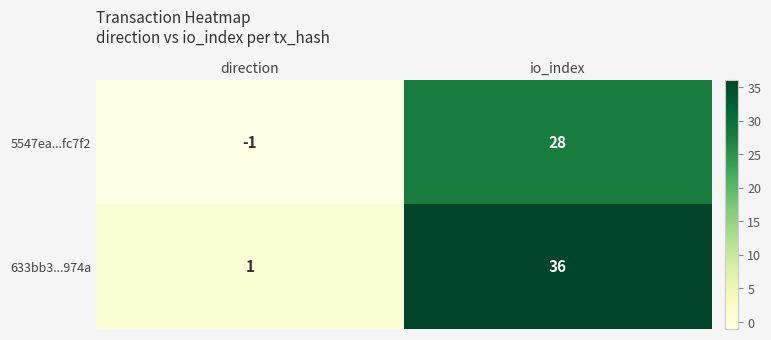

What is the total value across all series at io_index?

64